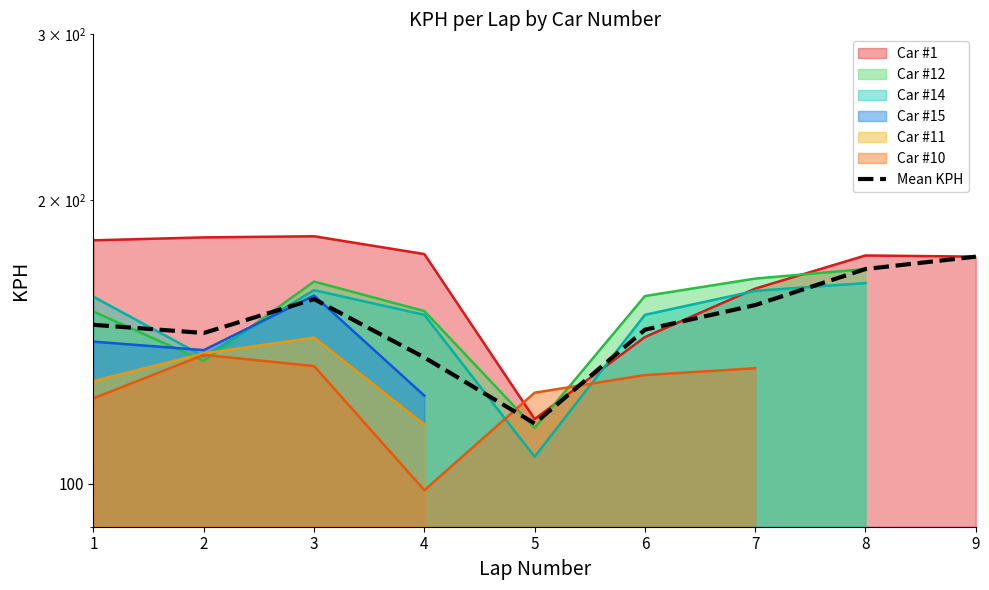

What is the value of the 5th point from the left?

115.9